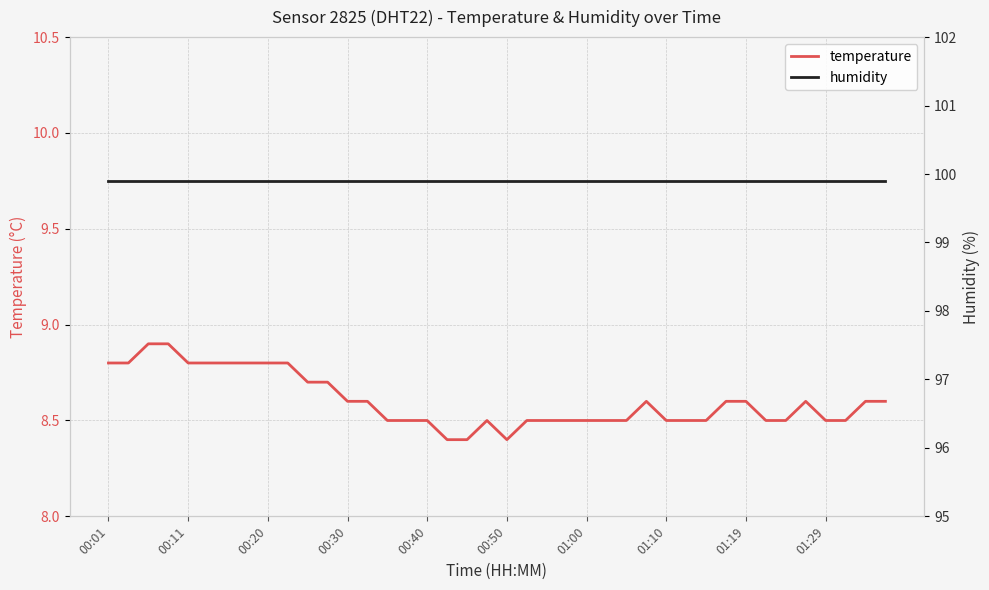

Is the value of humidity at 11 greater than the value of temperature at 22?

Yes